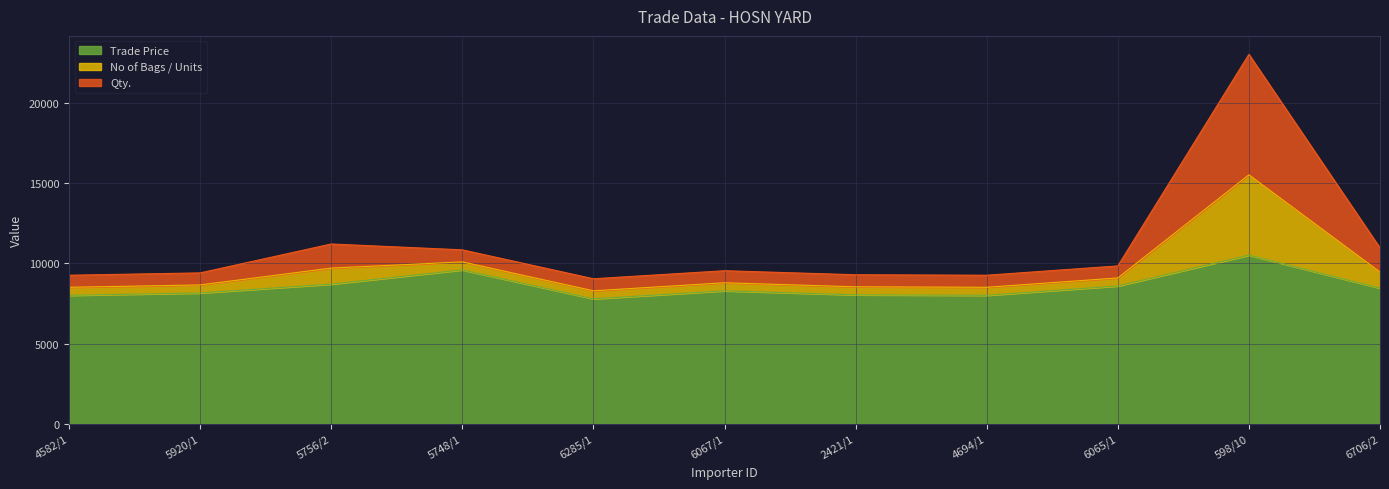

True or false: Trade Price and No of Bags / Units intersect in this chart.

False